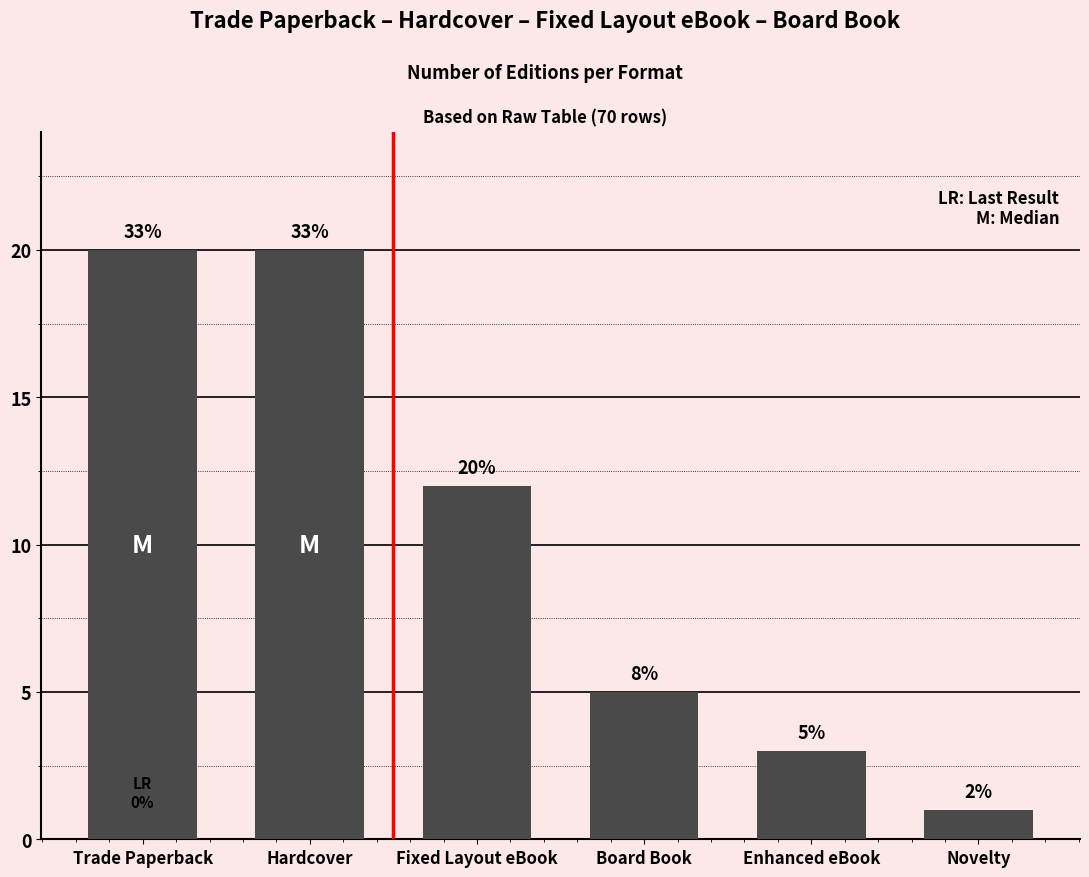

List the labels in order of value, largest first.

Trade Paperback, Hardcover, Fixed Layout eBook, Board Book, Enhanced eBook, Novelty